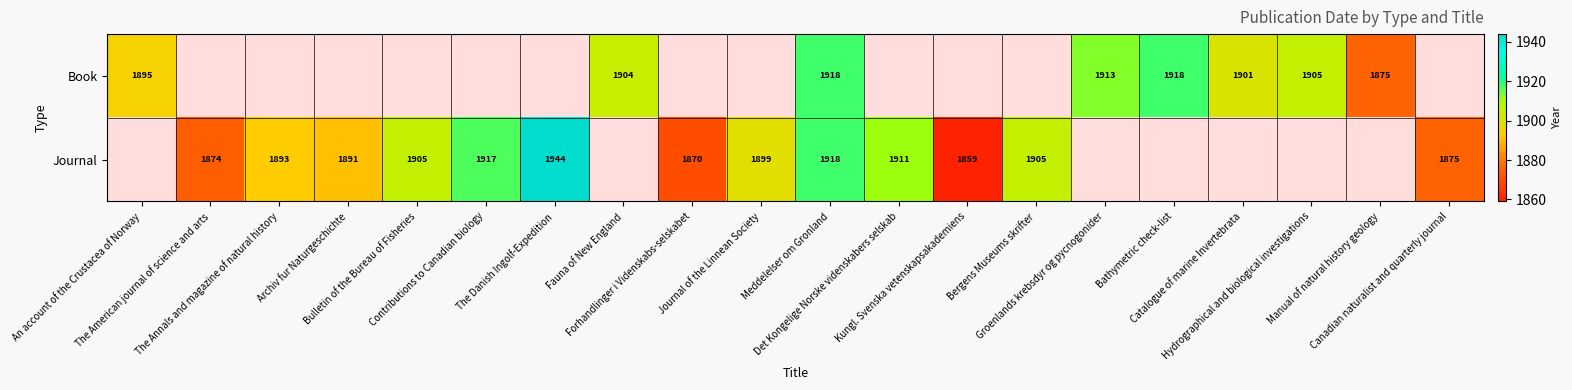

Between Manual of natural history geology and Journal of the Linnean Society, which is larger?

Journal of the Linnean Society